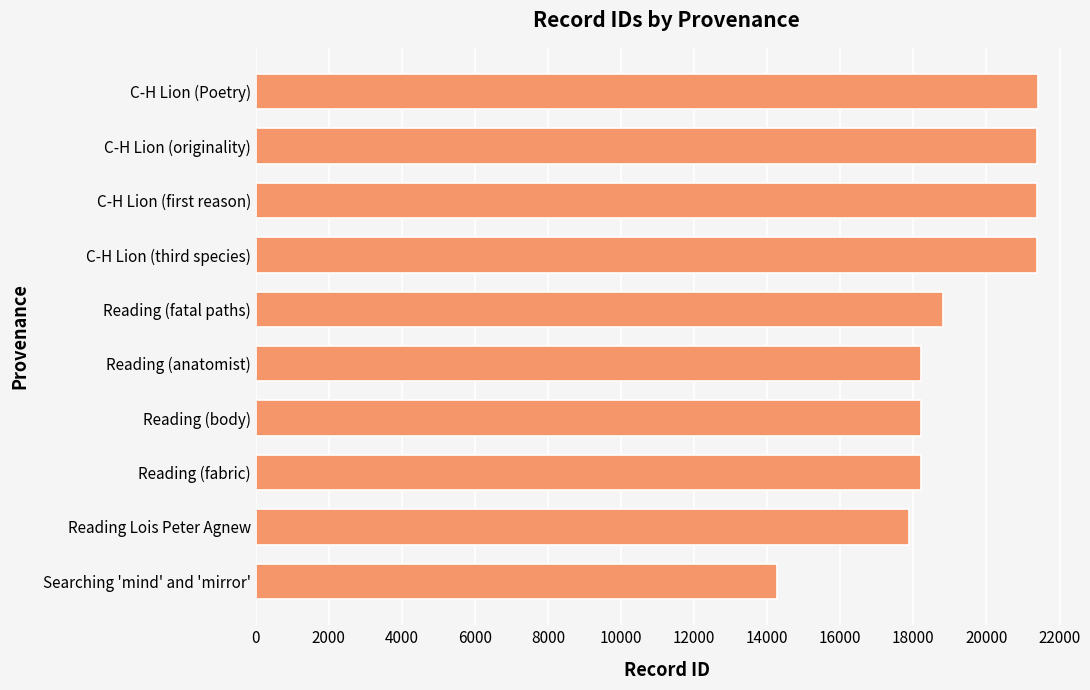

Count the number of data series in this chart.

1